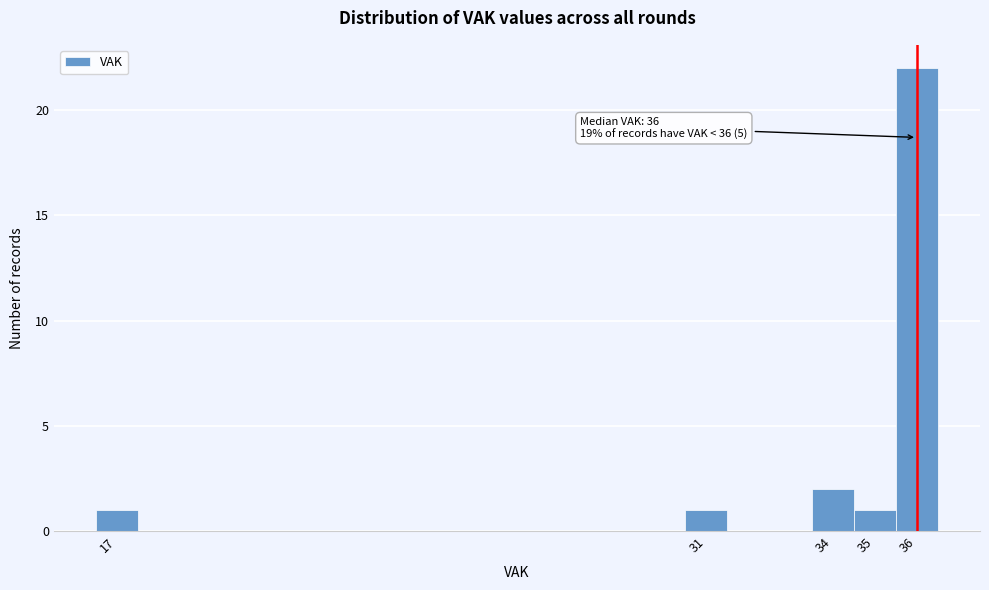

Over which range of the x-axis is the bar tallest?

35.5 to 36.5